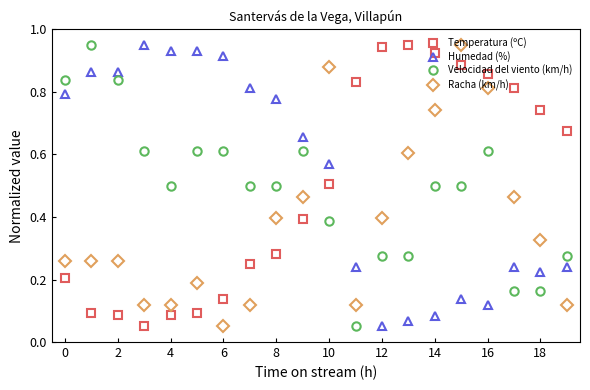

At how many categories does at least one series exceed 0?

20